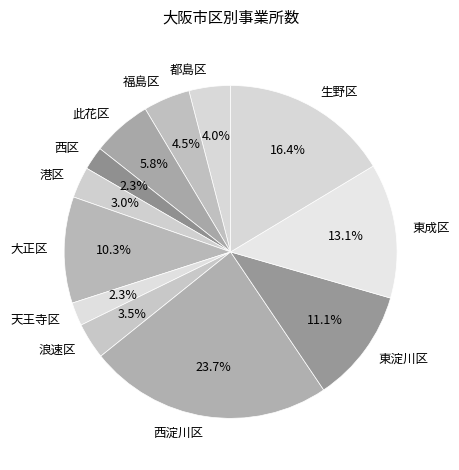

What percentage is NOT represented by 西区?

97.7%